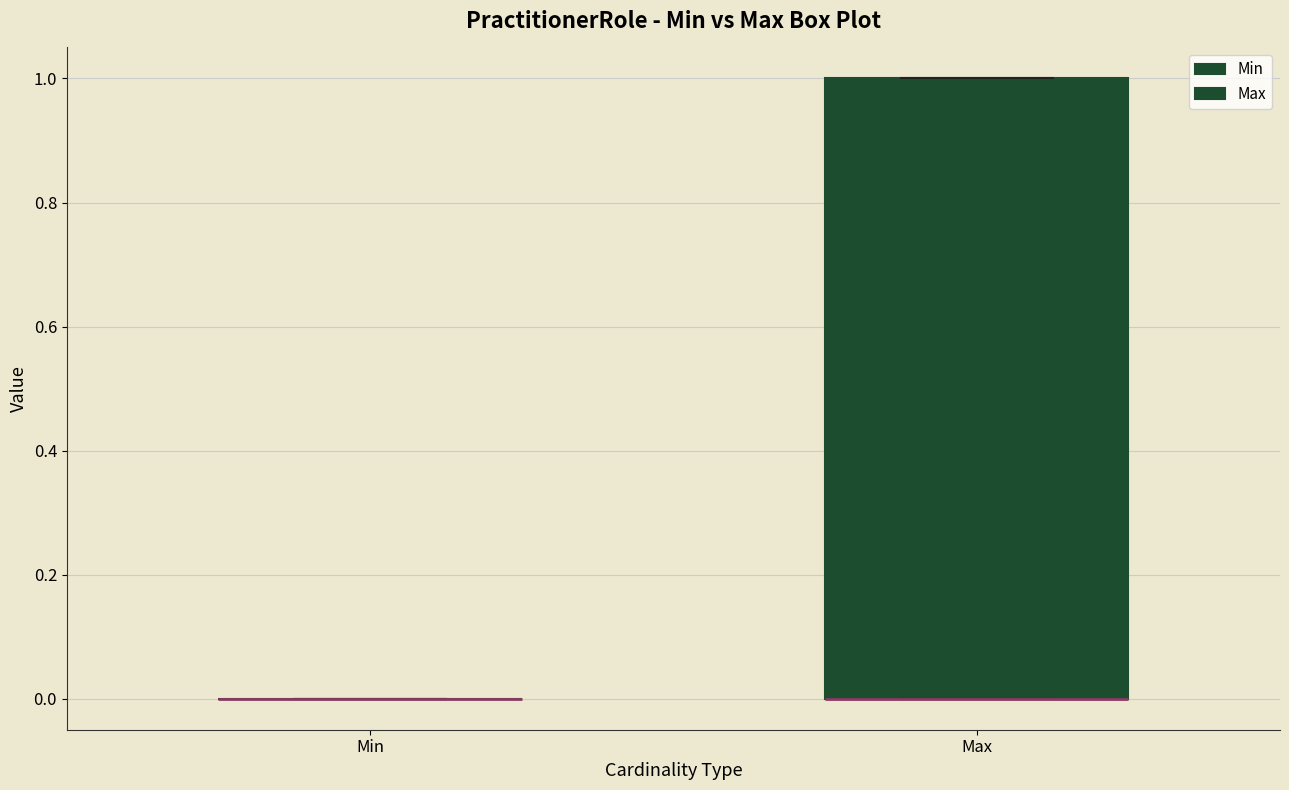

Which box is the tallest, from its lower edge to its upper edge?

Max